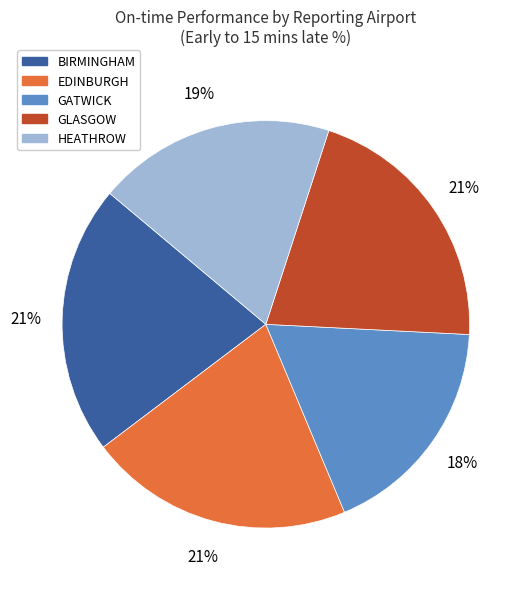

Does any single category account for the majority?

No